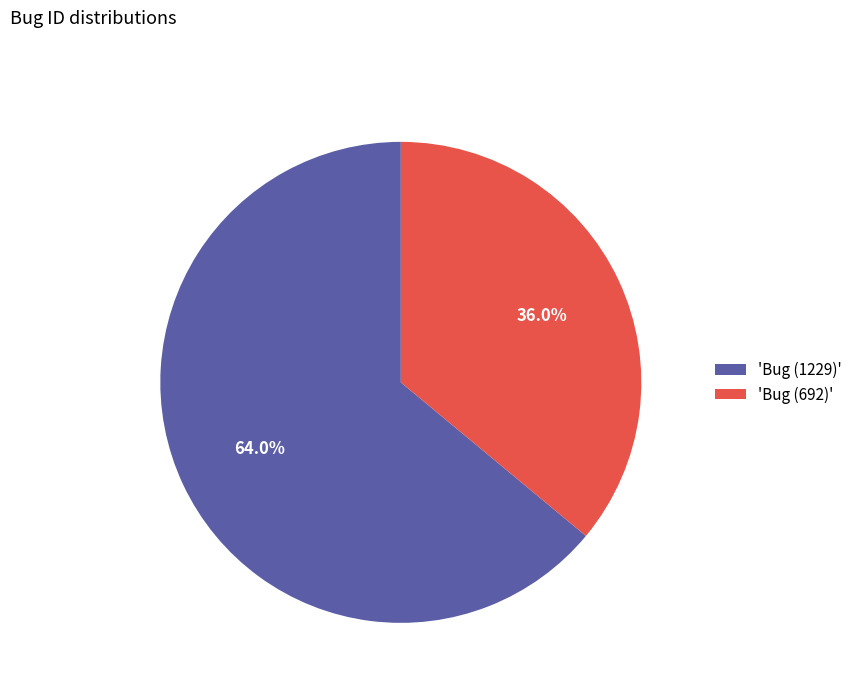

What is the ratio of the value at 'Bug (1229)' to the value at 'Bug (692)'?

1.8